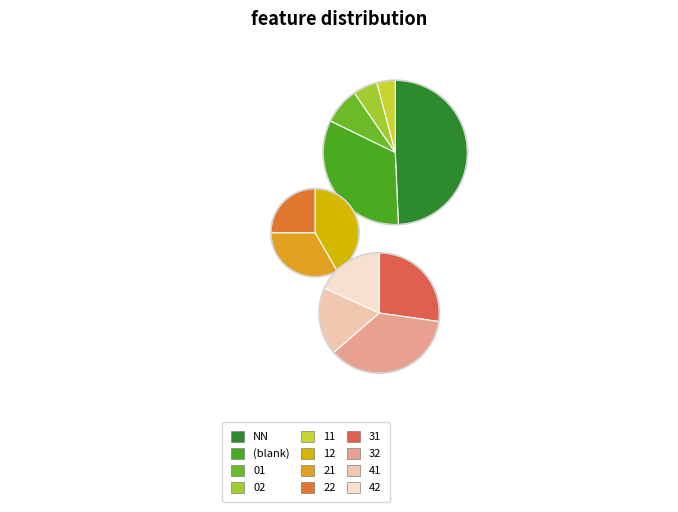

What is the change in value from 12 to 22?

-2